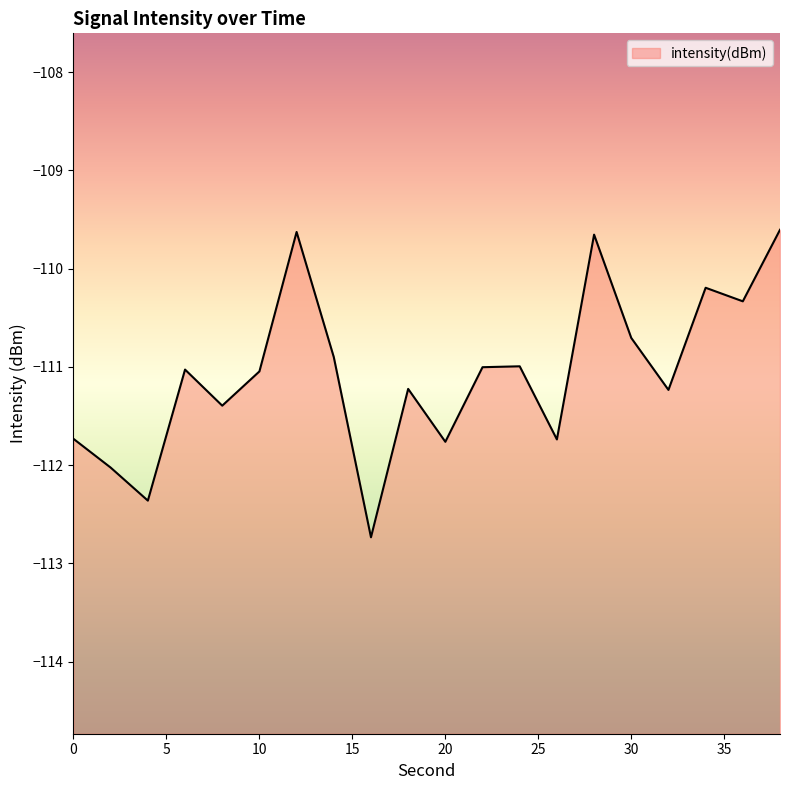

Read the value at 12.

-109.6